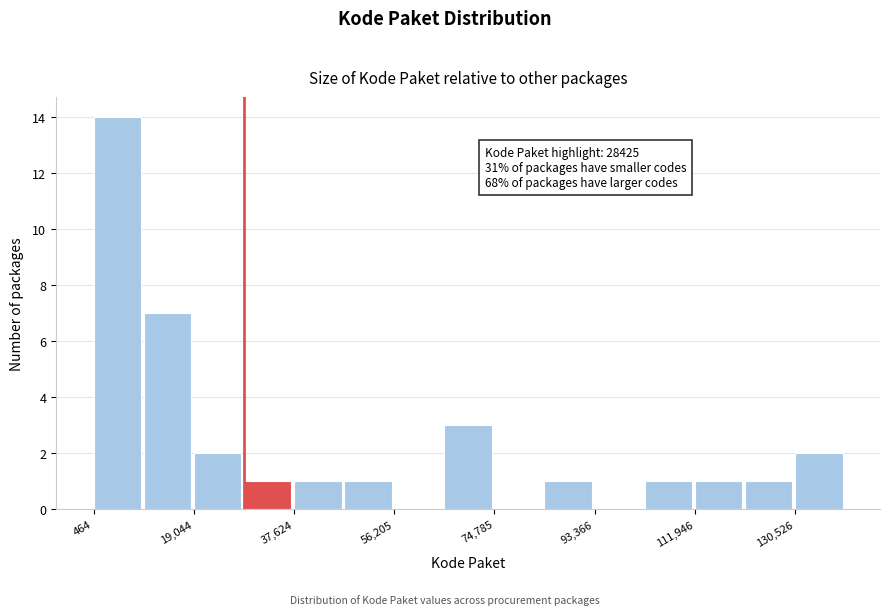

Over which range of the x-axis is the bar tallest?

0 to 10000